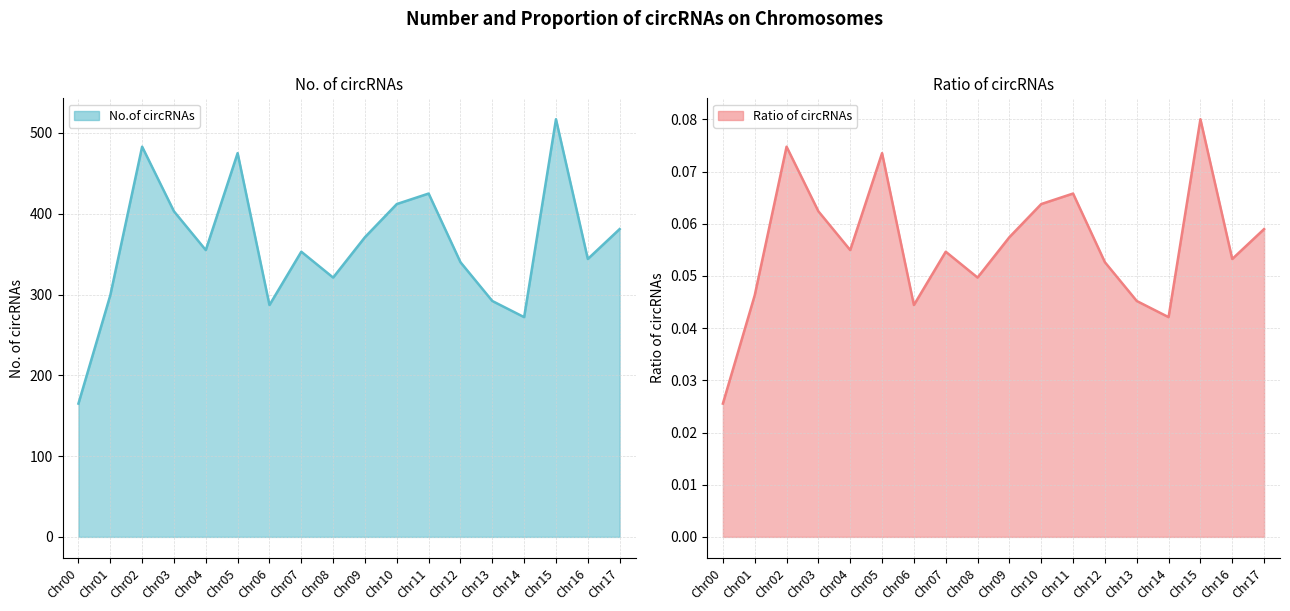

What is the sum of the Ratio of circRNAs values at Chr05 and Chr03?

0.1